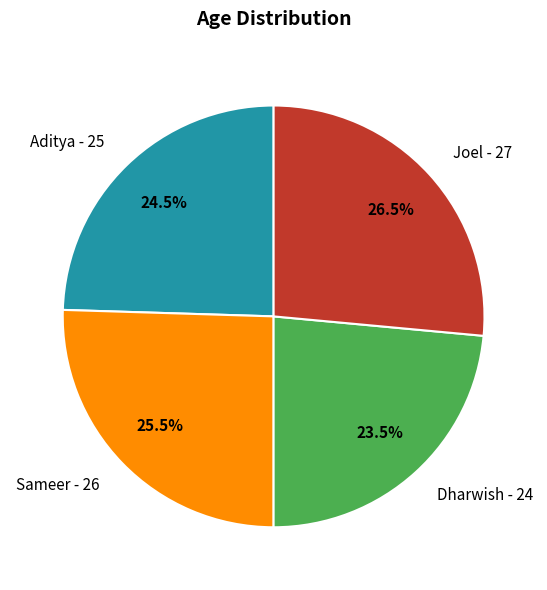

To the nearest percent, what is the average slice percentage?

25%